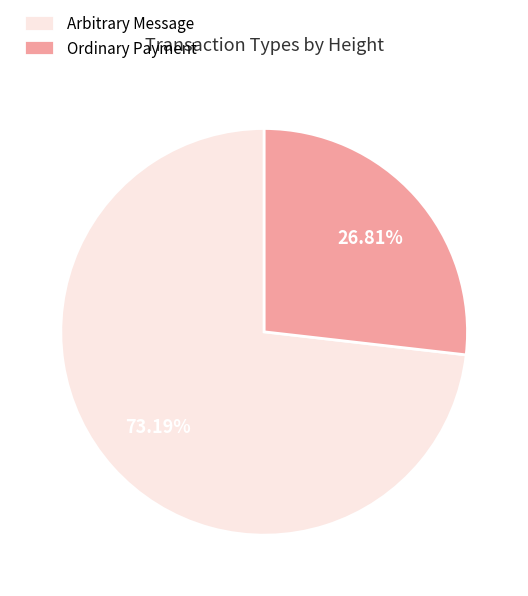

Does Arbitrary Message account for over 50% of the chart?

Yes